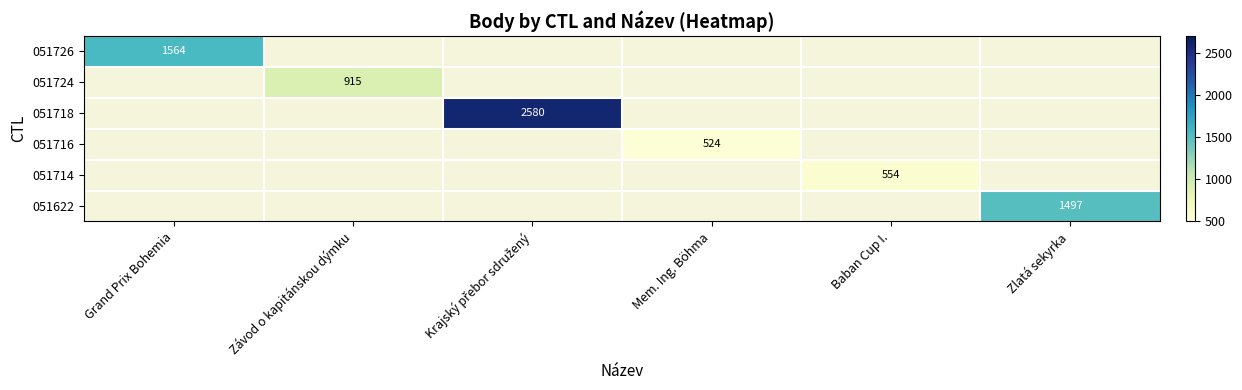

The value of 051724 at Závod o kapitánskou dýmku is 1463. True or false?

False